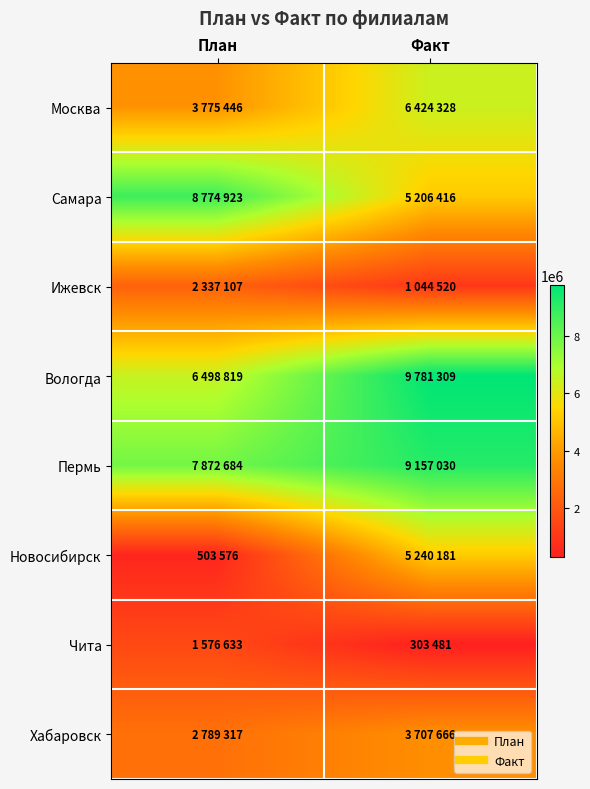

What is the spread (max minus min) of values at План?

8271347